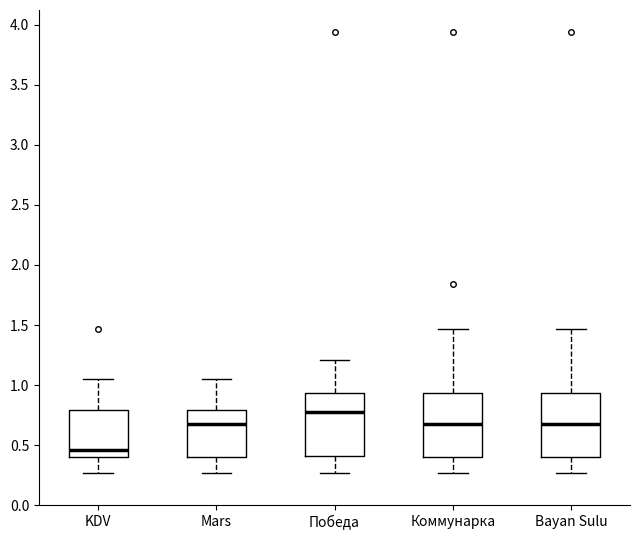

Where does the upper whisker of the box for Коммунарка end on the y-axis? The values are not printed on the chart, so give them approximately, as read against the axis.

1.45